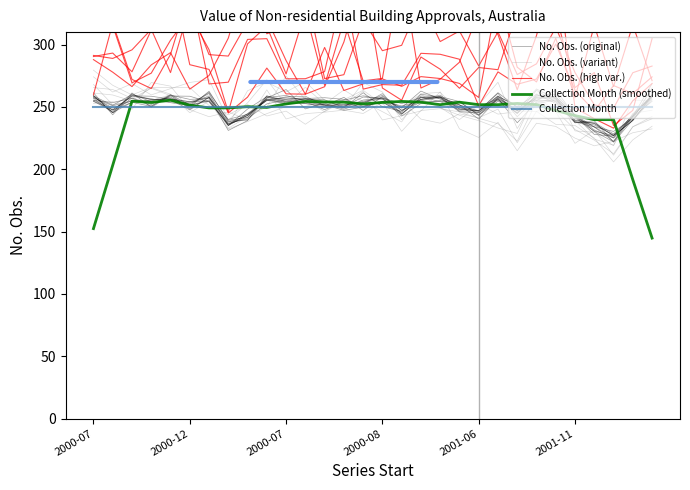

What is the difference between the highest and lowest values at 2000-07?

138.0